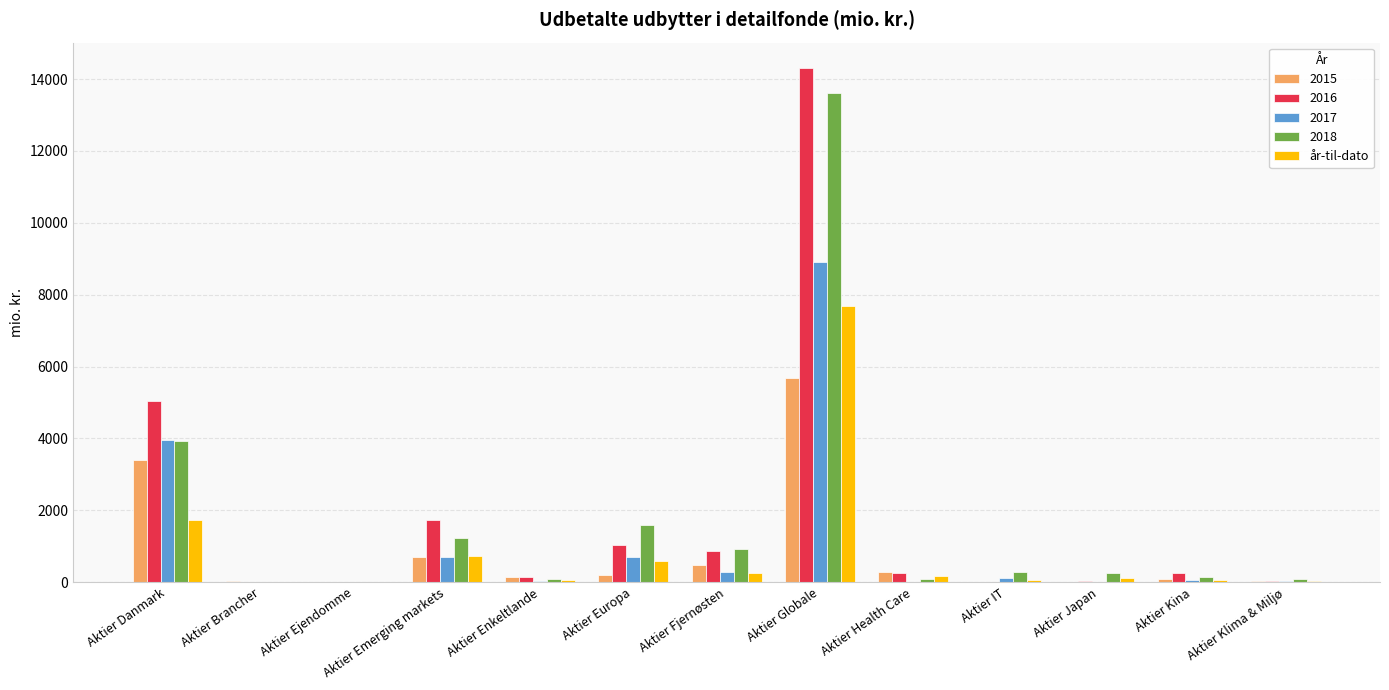

Where is 2015 nearest to the value 2847?

Aktier Danmark